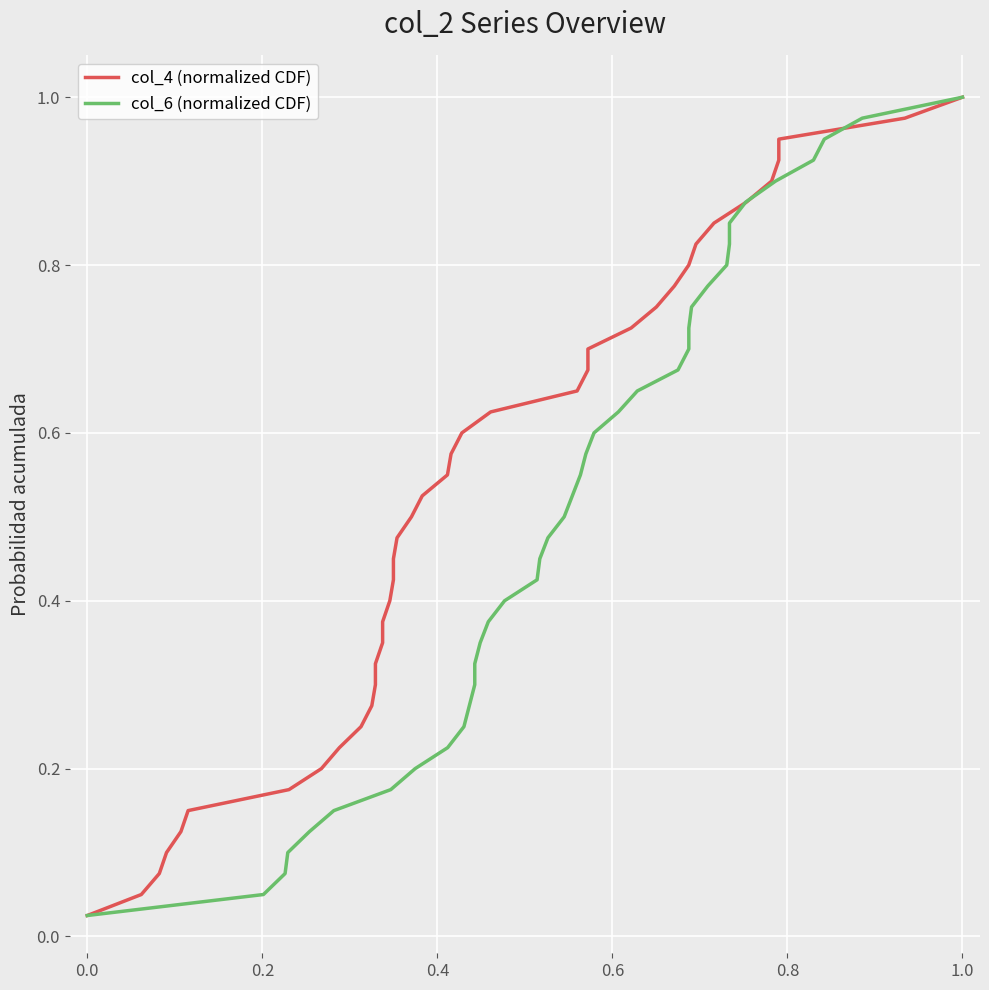

At how many categories does at least one series exceed 0?

40